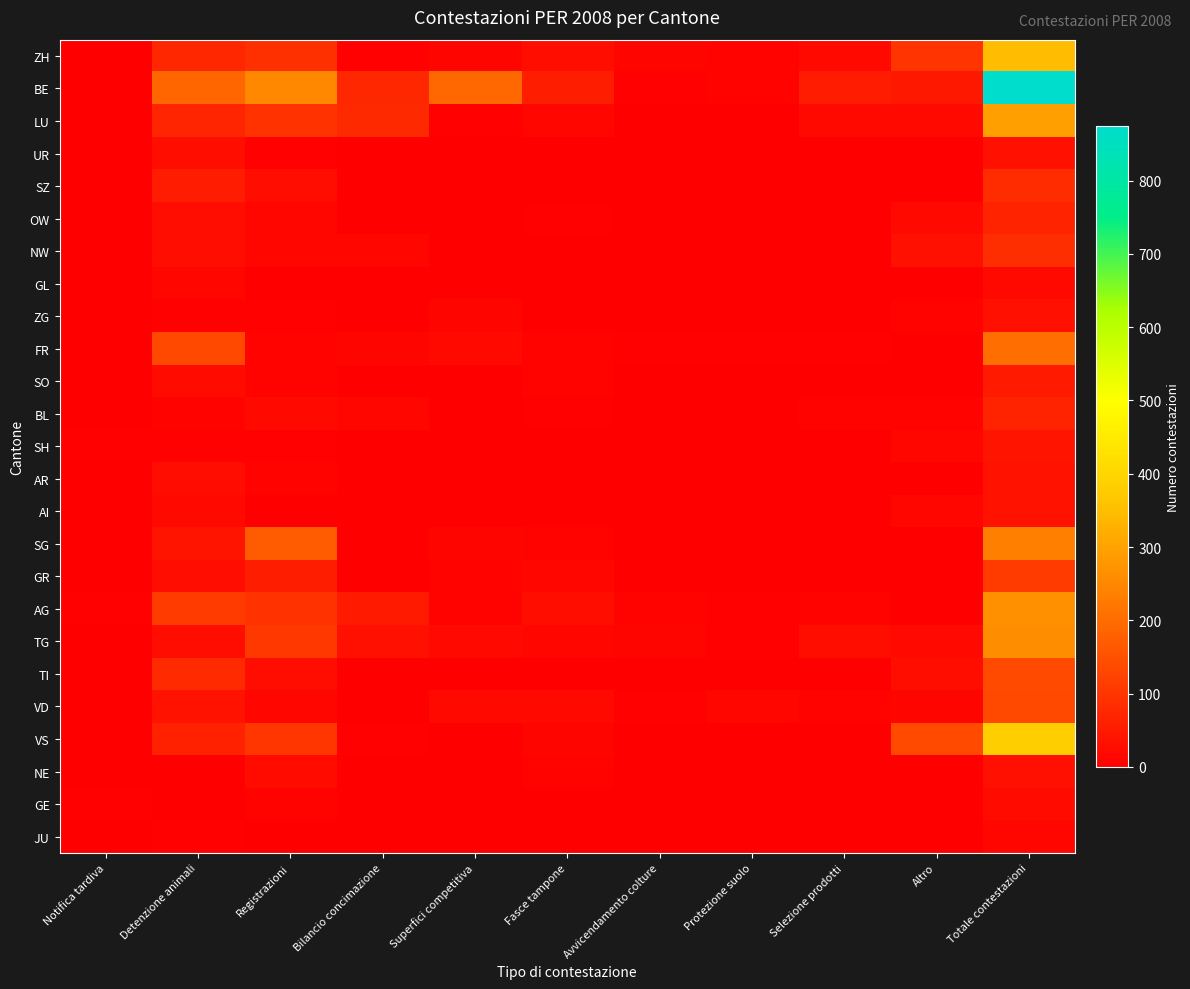

Which category has the lowest value across all series?

Notifica tardiva